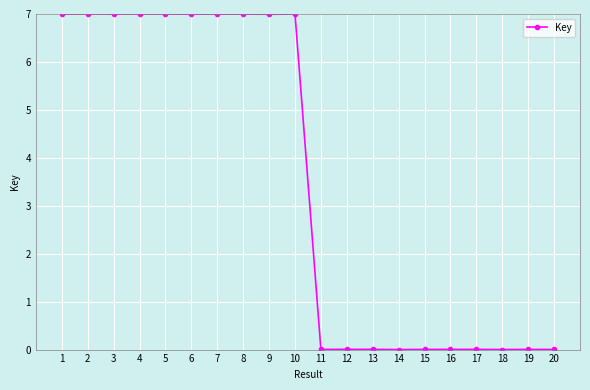

What is the sum of all values?

70.0